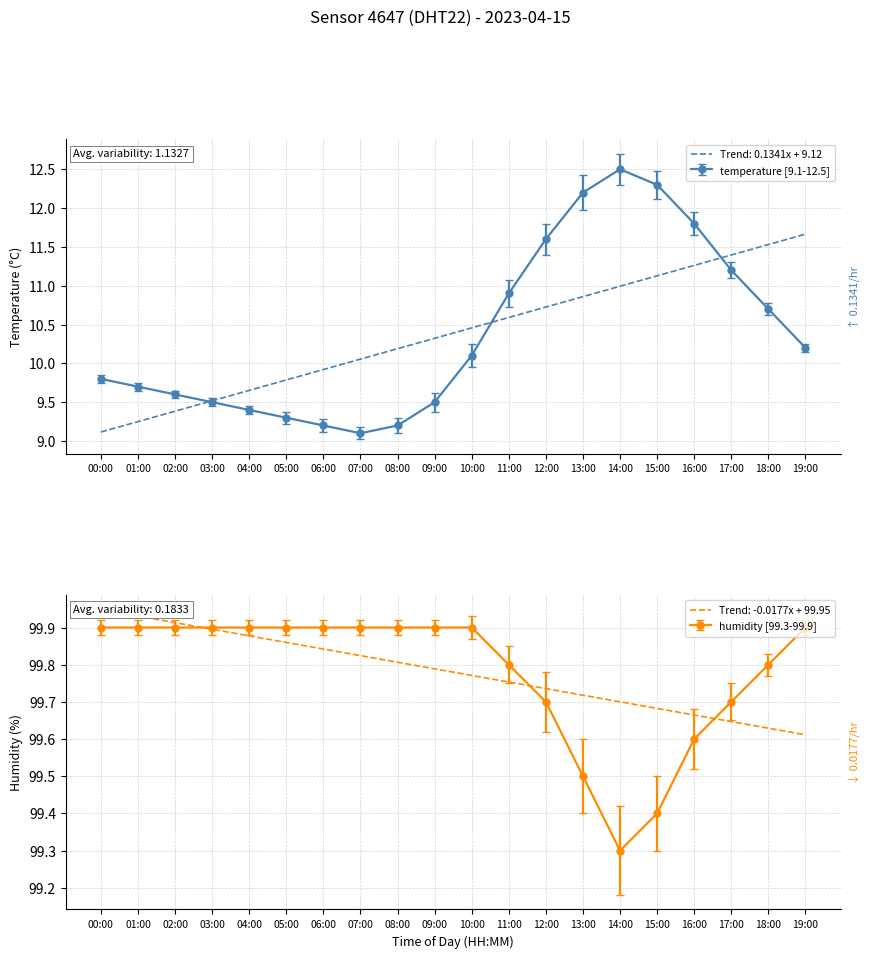

List the series in order of their peak value, highest first.

humidity, temperature